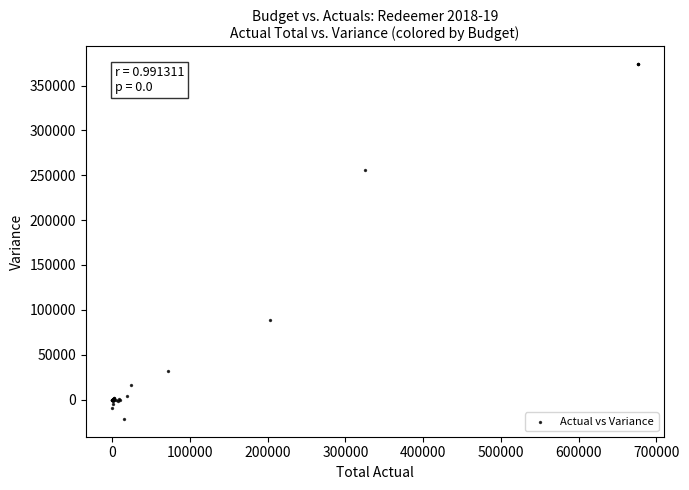

What Y value in the scatter plot is closest to 176094?

256380.0